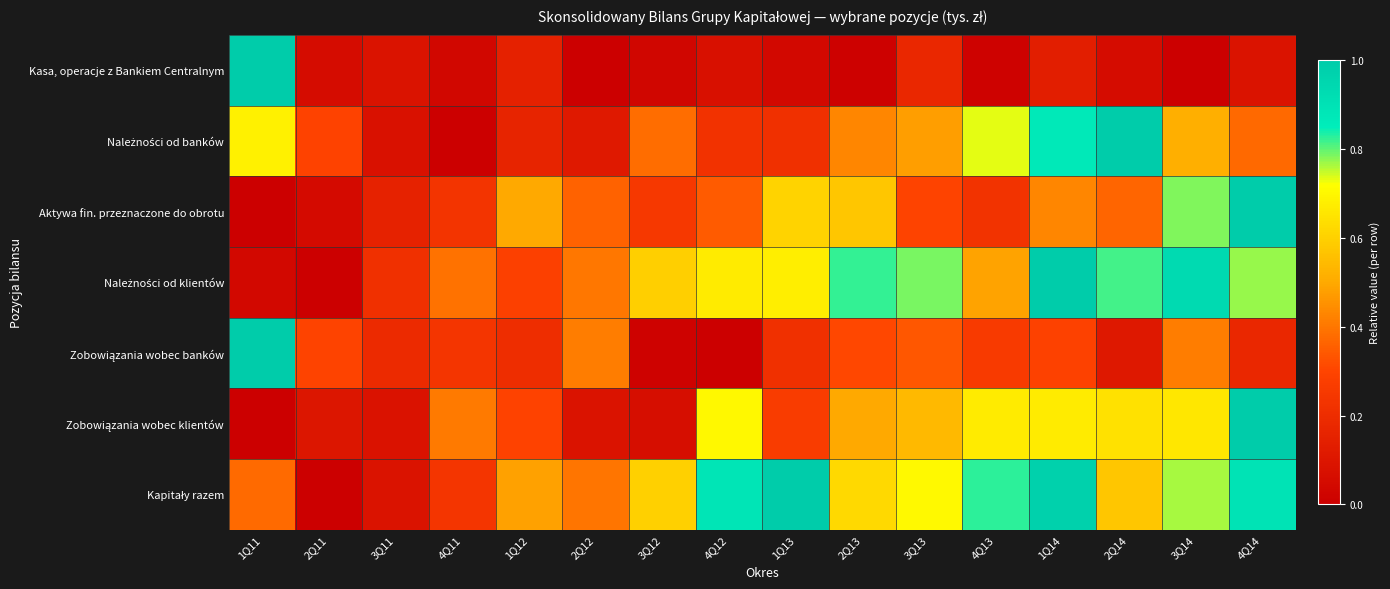

What is the total value across all series at 2Q11?

0.8